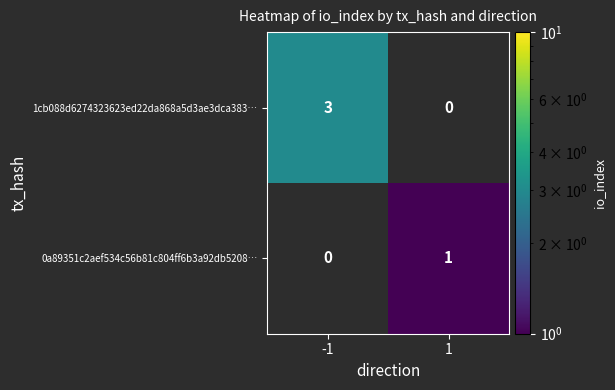

What is the maximum value shown in the chart?

3.0